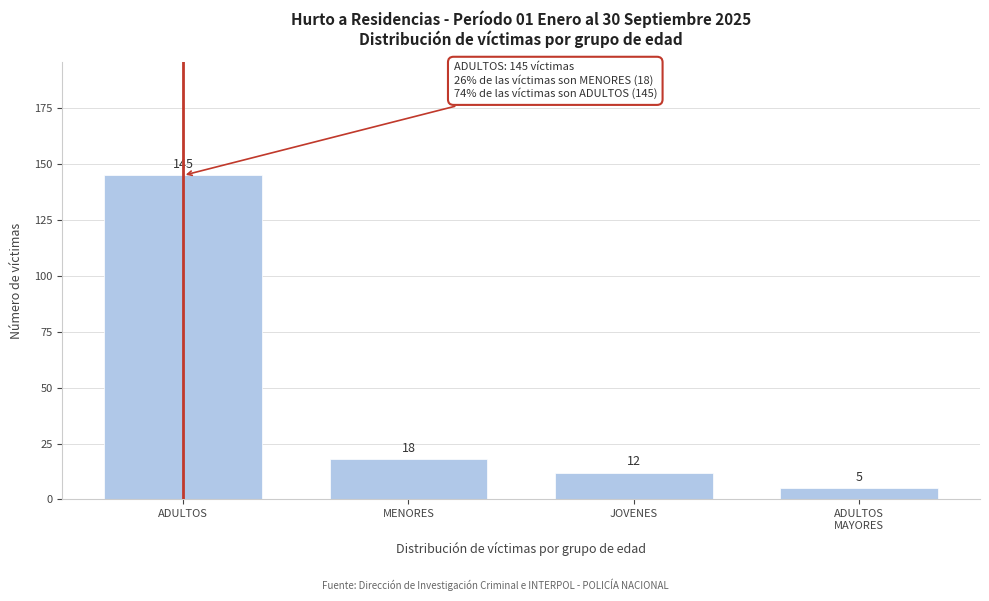

Reading left to right, extract all data points from this chart.

145	18	12	5